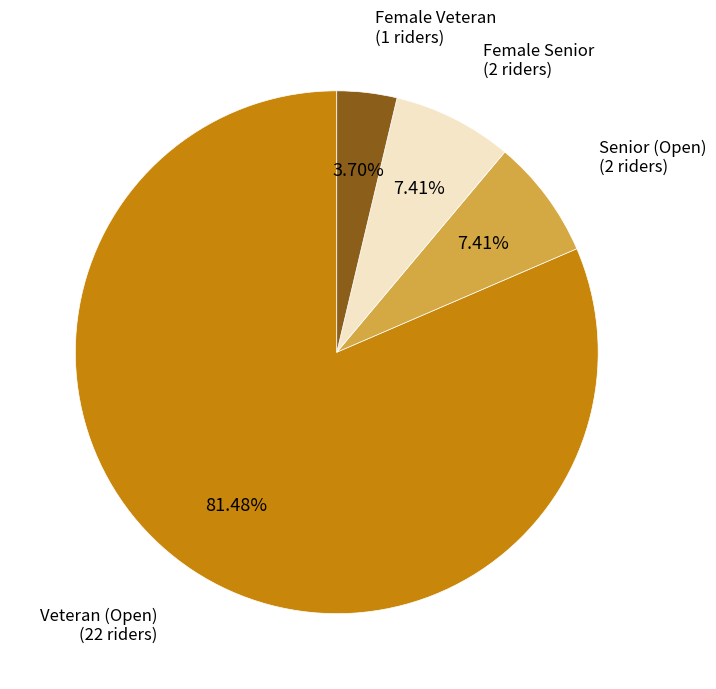

Is there any slice that represents more than half of the pie?

Yes